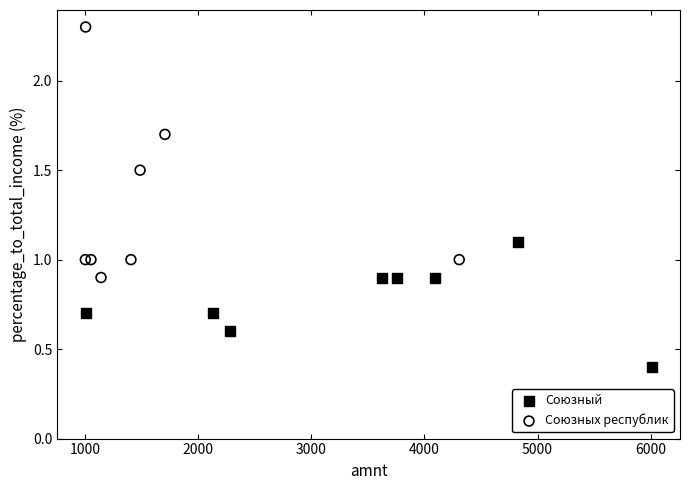

Which series contains the lowest Y value?

Союзный